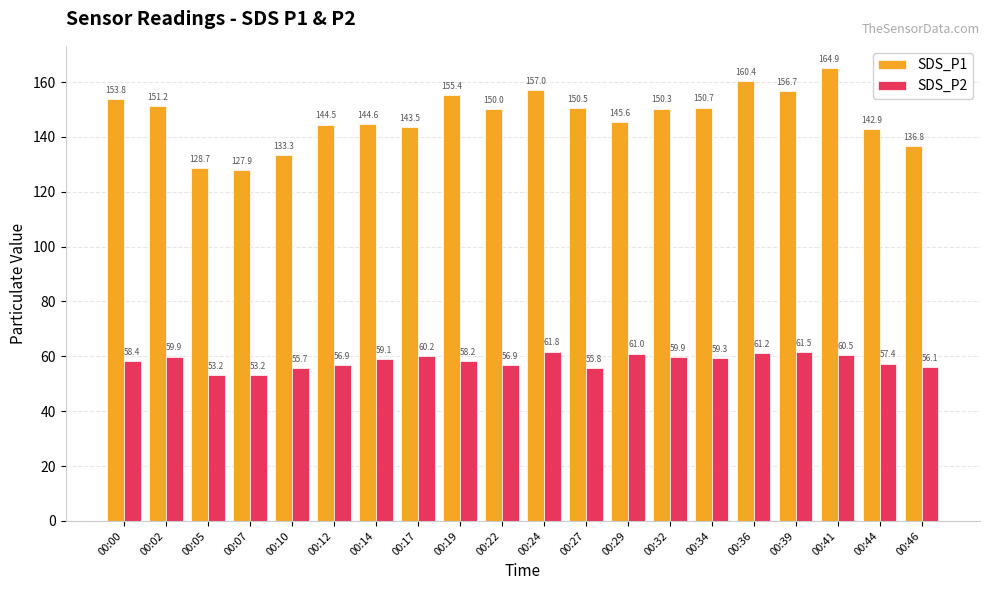

List the series in order of their overall mean, highest first.

SDS_P1, SDS_P2